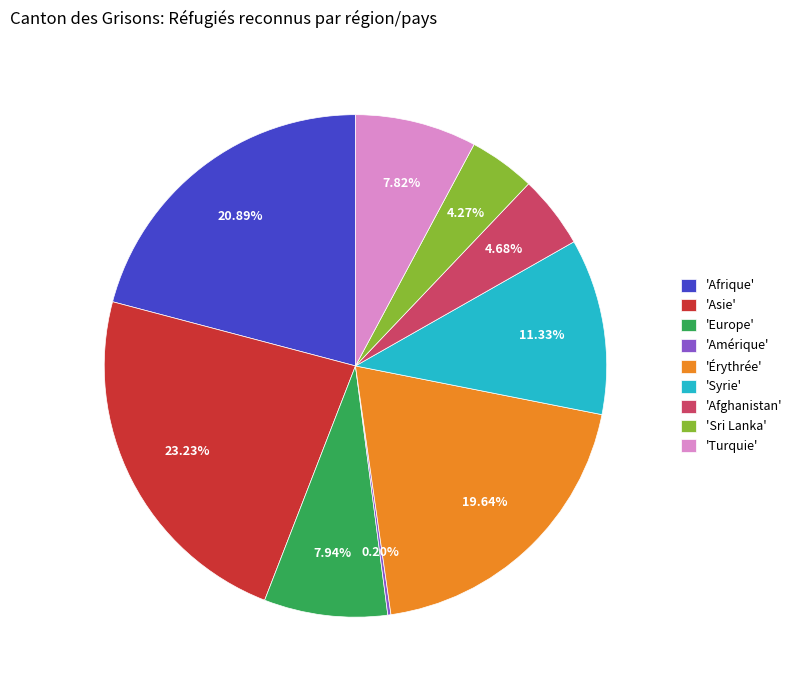

What is the ratio of the value at 'Asie' to the value at 'Afghanistan'?

5.0